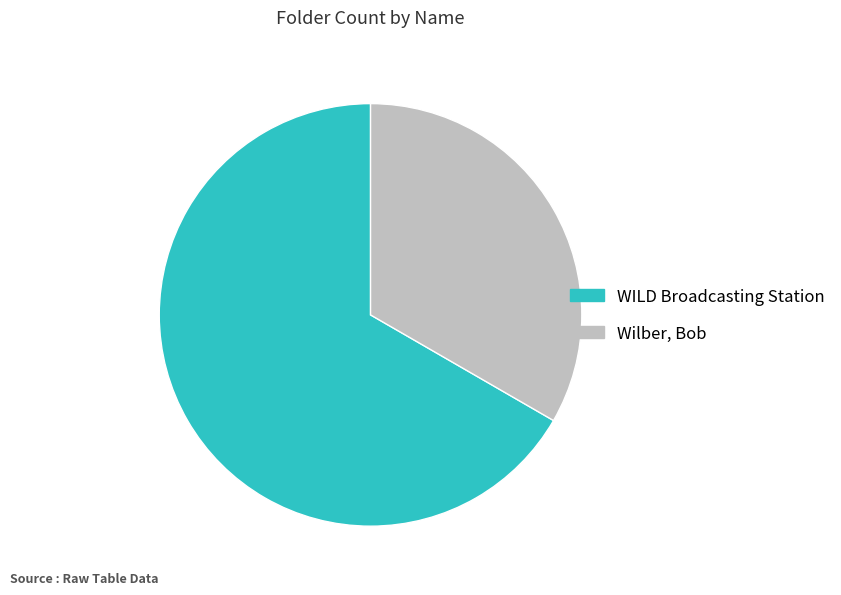

Is it true that WILD Broadcasting Station is 75% of the pie?

False